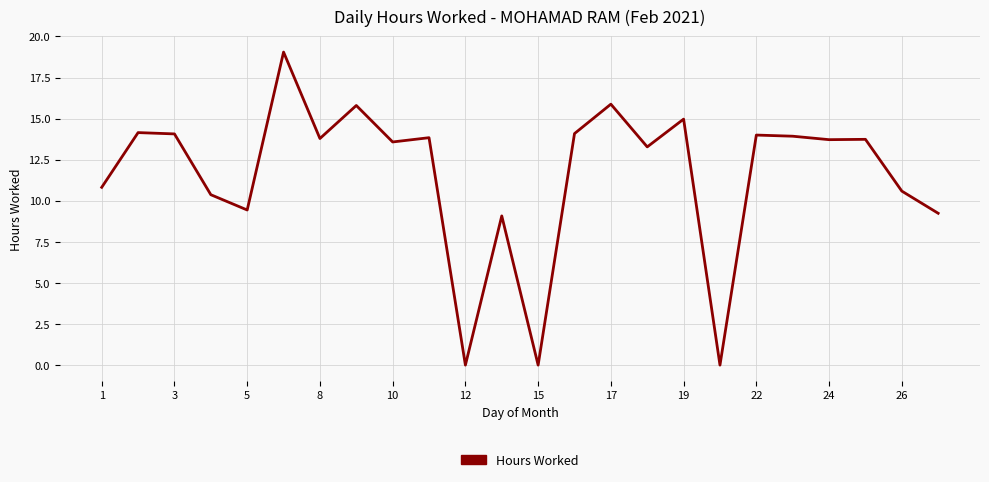

What is the maximum value shown in the chart?

19.1